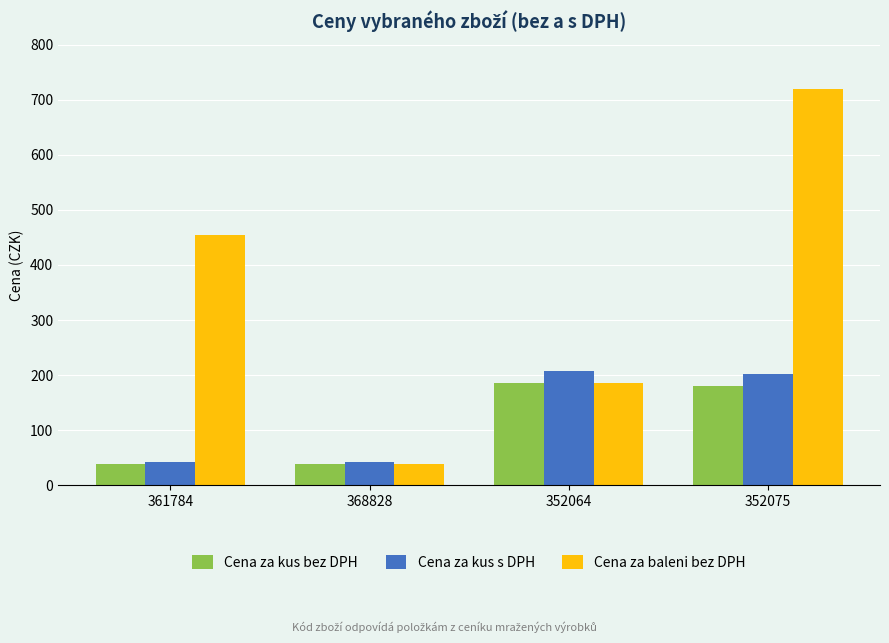

What position from the right is 352075?

1